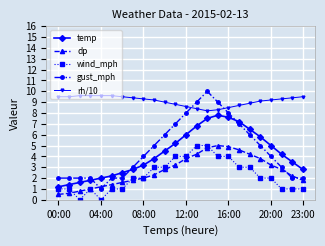

What is the highest value of the rh/10 series?

9.6